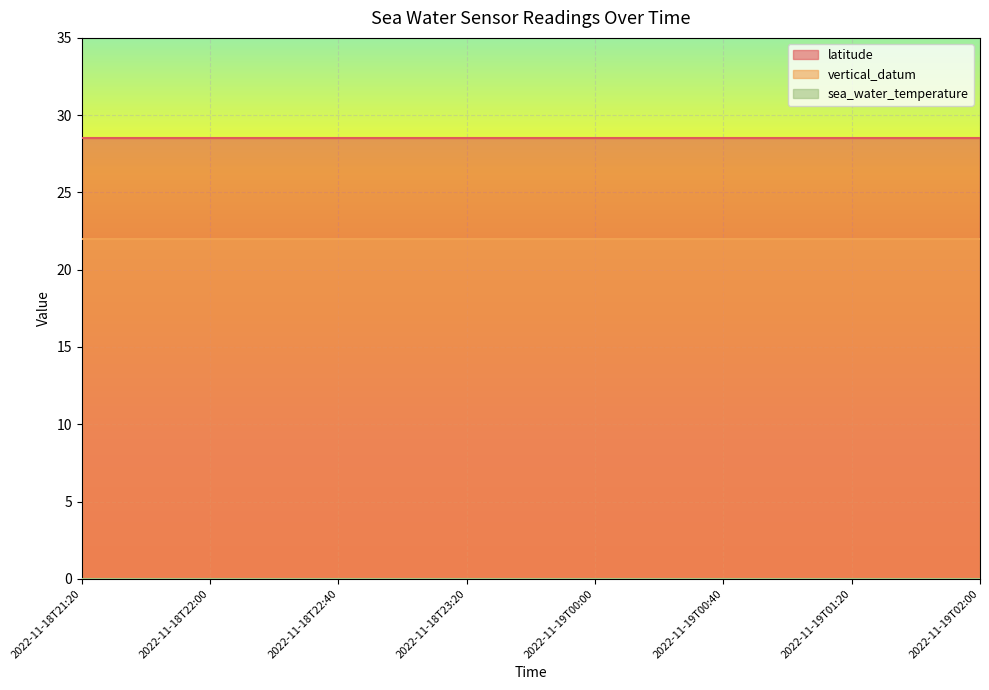

Reading right to left, transcribe all the data shown in this chart.

latitude: 28.5	28.5	28.5	28.5	28.5	28.5	28.5	28.5	28.5	28.5	28.5	28.5	28.5	28.5	28.5
vertical_datum: 22.0	22.0	22.0	22.0	22.0	22.0	22.0	22.0	22.0	22.0	22.0	22.0	22.0	22.0	22.0
sea_water_temperature: 0.0	0.0	0.0	0.0	0.0	0.0	0.0	0.0	0.0	0.0	0.0	0.0	0.0	0.0	0.0